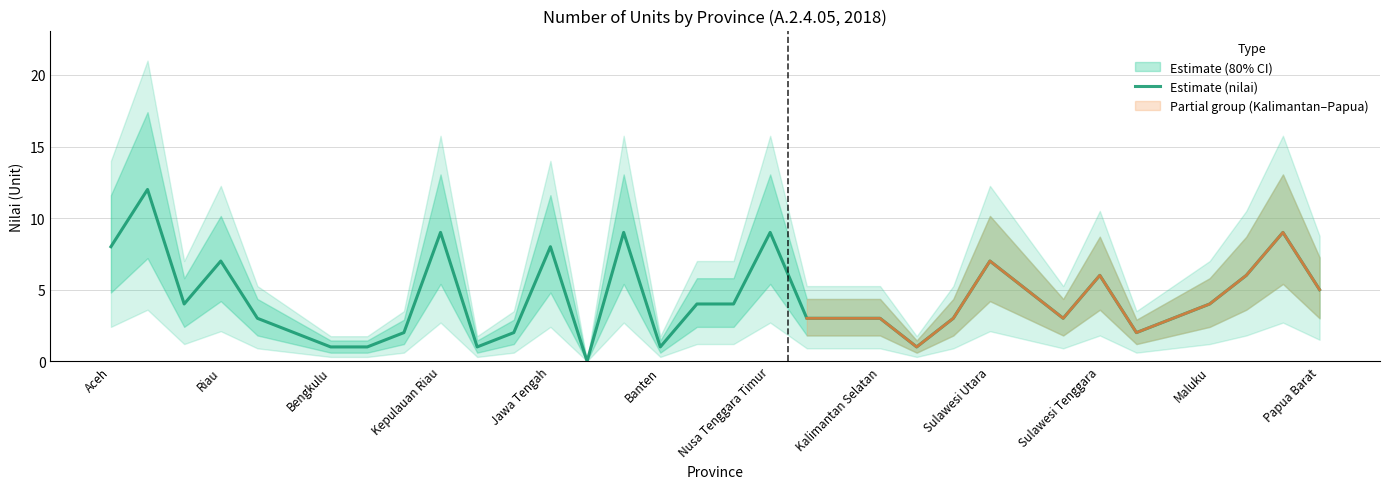

The Estimate (nilai) series shows 1 at Bengkulu. True or false?

True